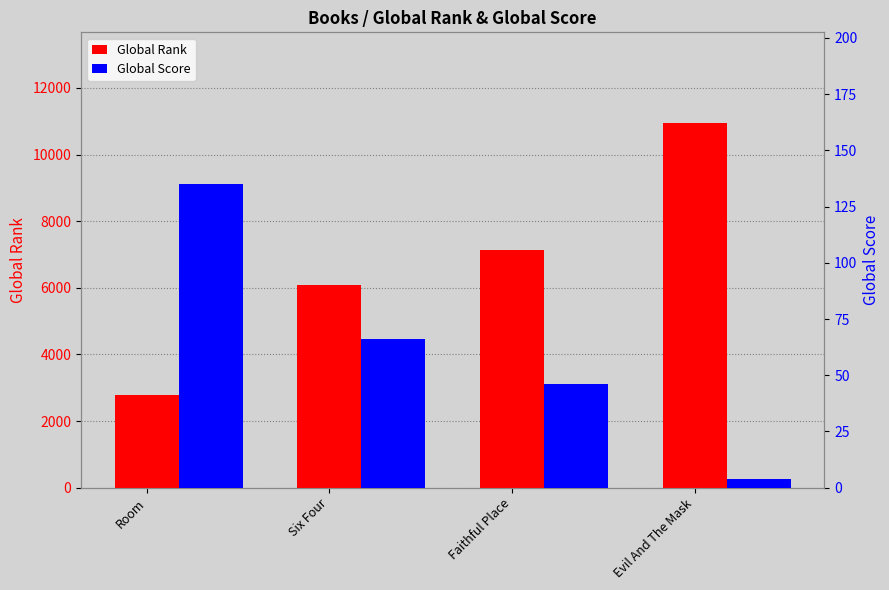

True or false: Global Rank has a value of 1156 at Room.

False